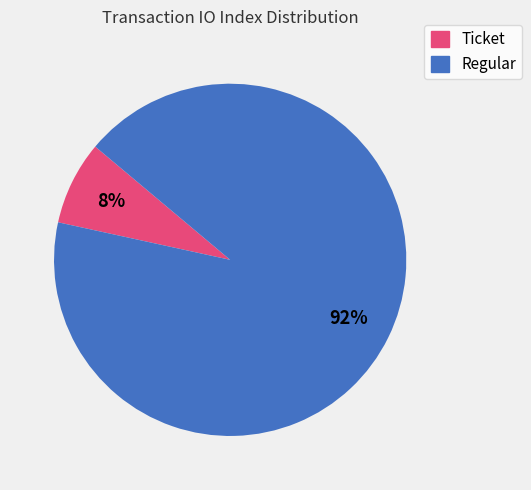

Between Regular and Ticket, which is larger?

Regular